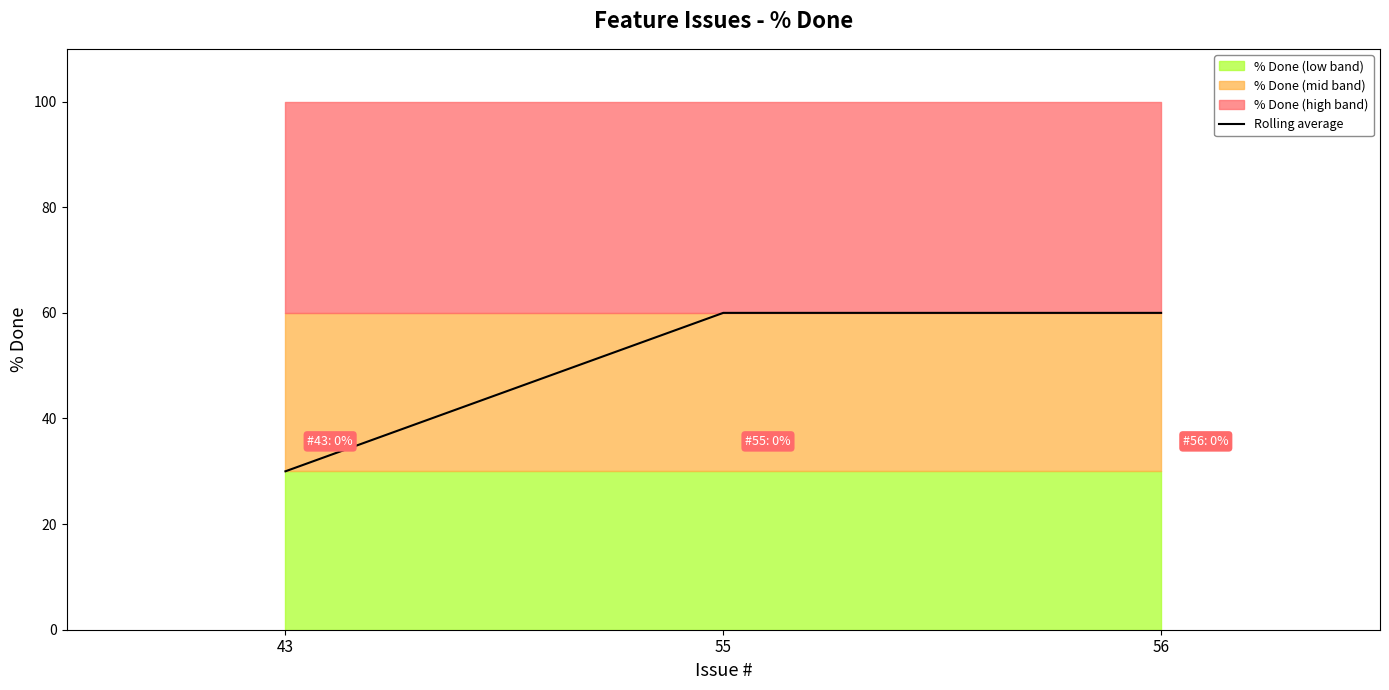

What is the difference between the second highest and minimum values?

30